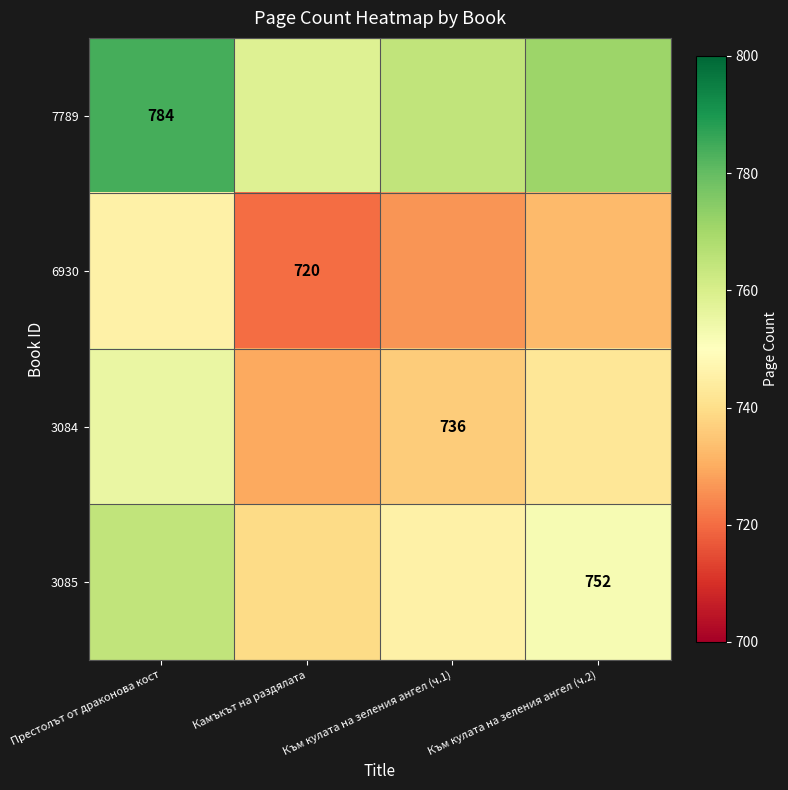

How many data points in 6930 are above 732?

2